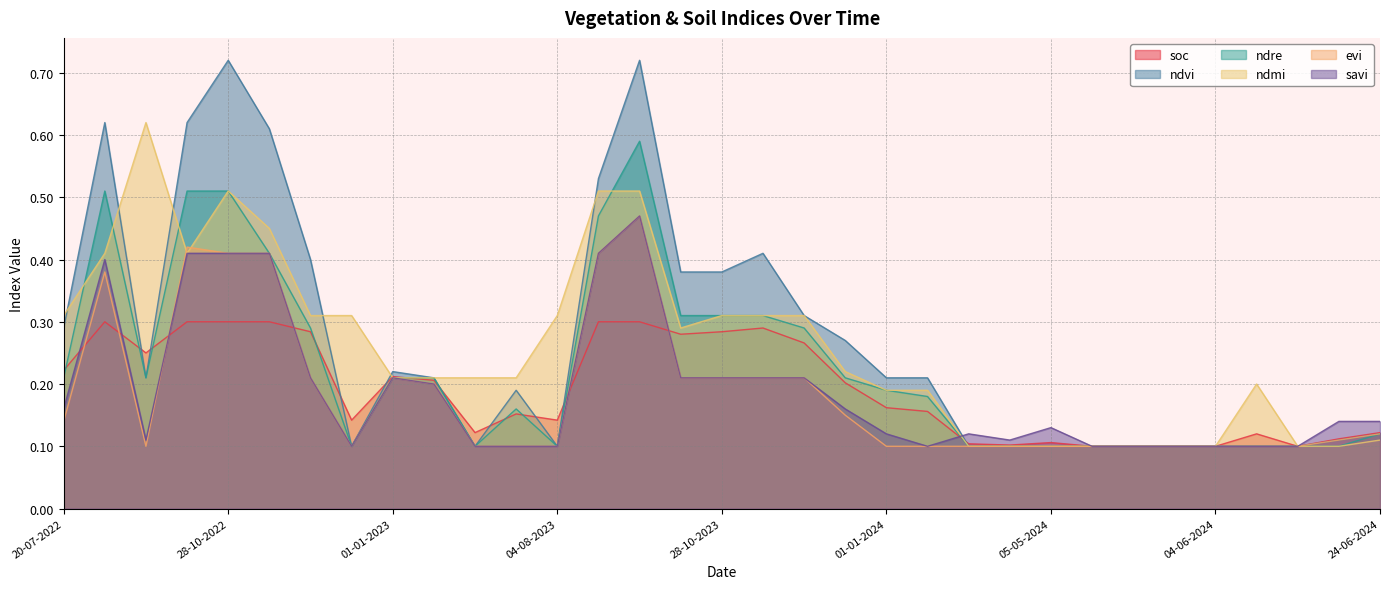

True or false: ndmi and ndre cross at least once.

True